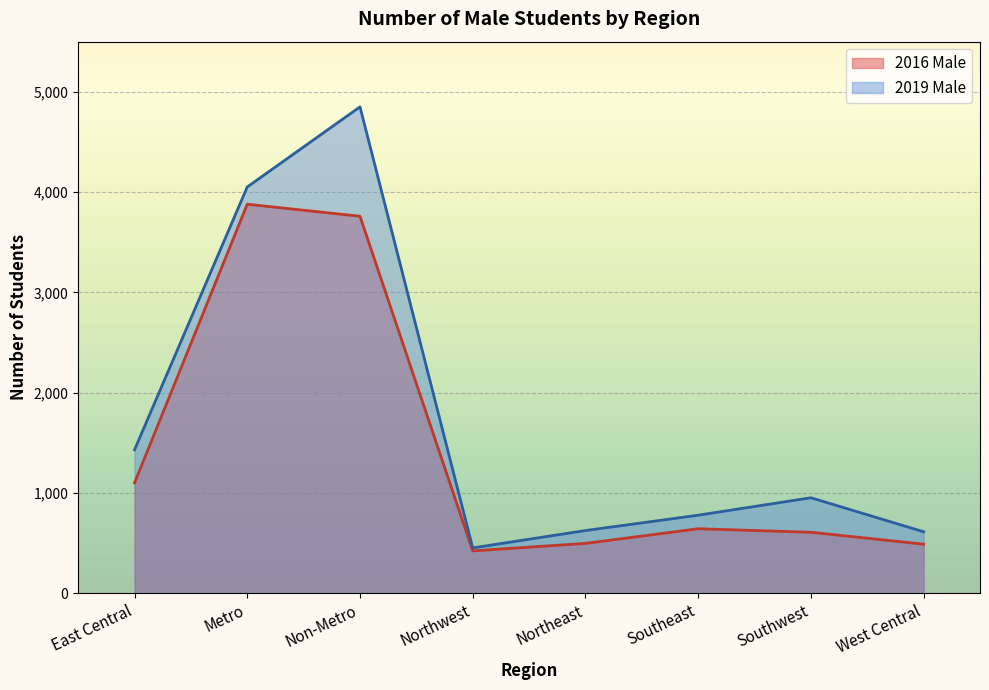

What position from the left is Metro?

2